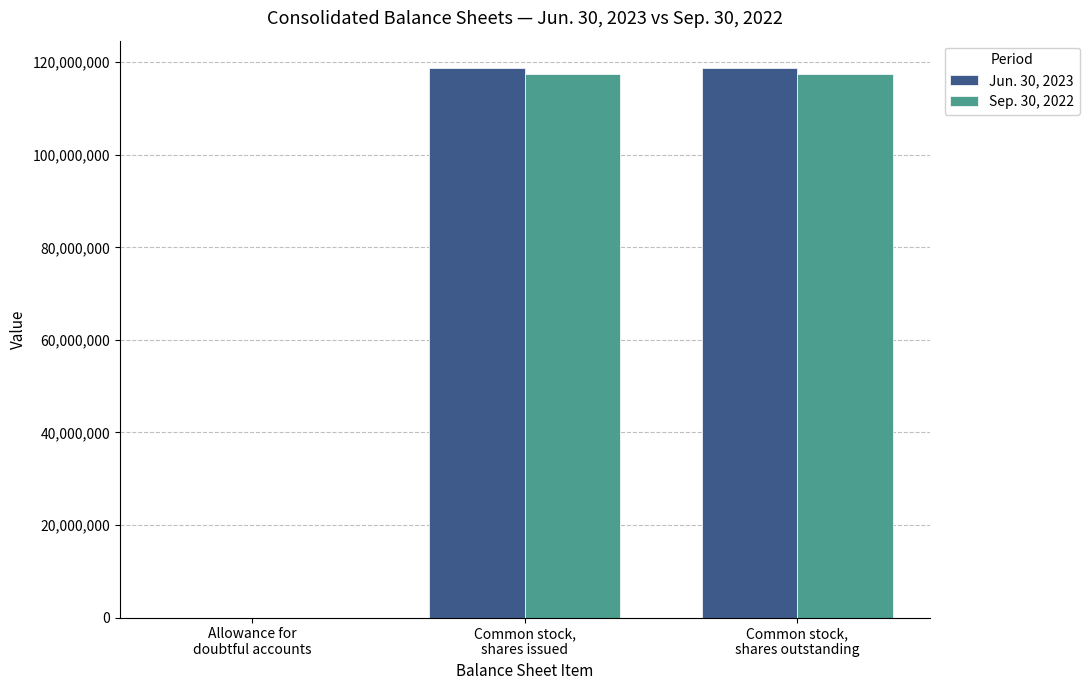

What is the sum of all Jun. 30, 2023 values?

237462429